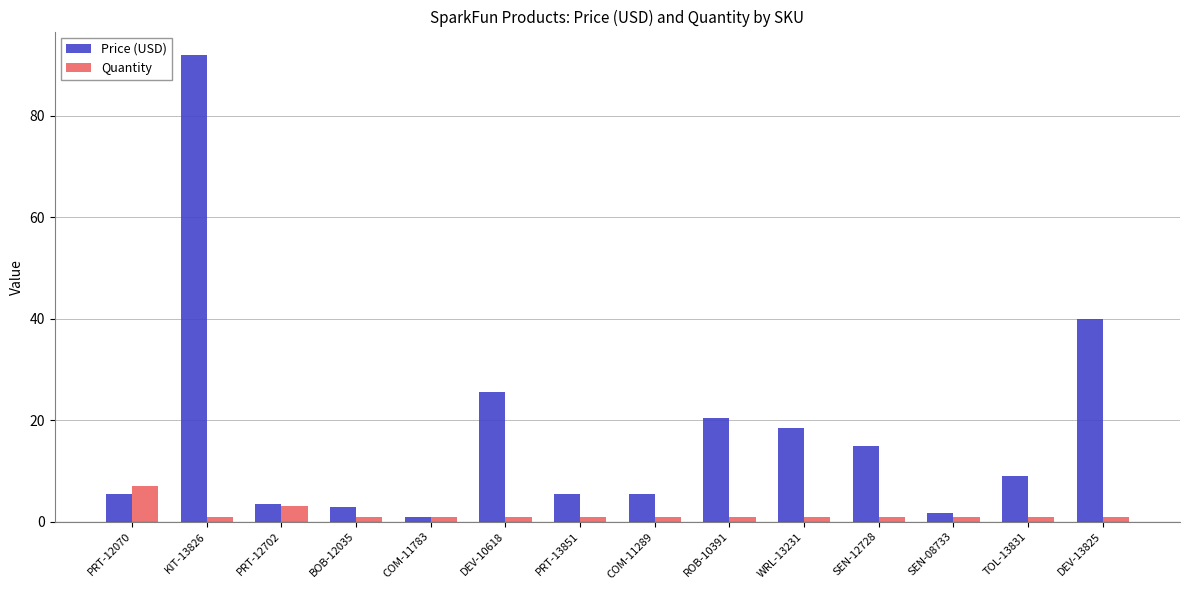

Are the bars grouped side by side (vs. stacked)?

Yes